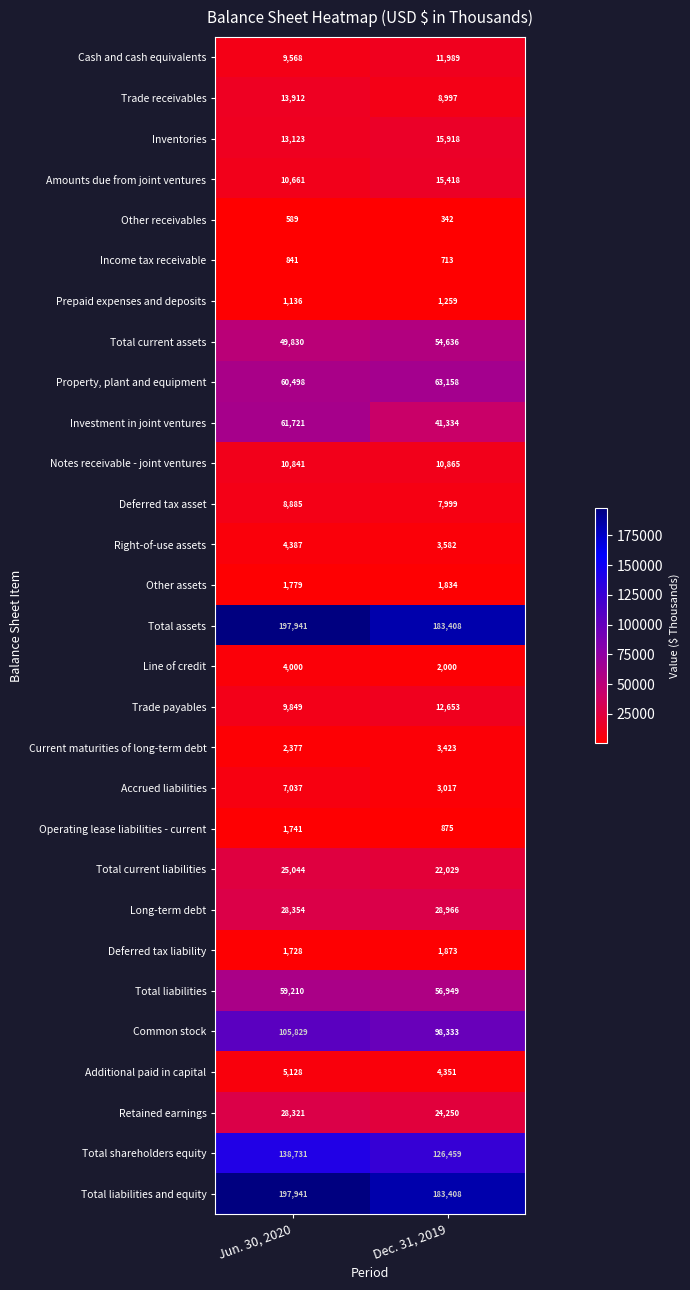

Which series changed the most between Jun. 30, 2020 and Dec. 31, 2019?

Investment in joint ventures